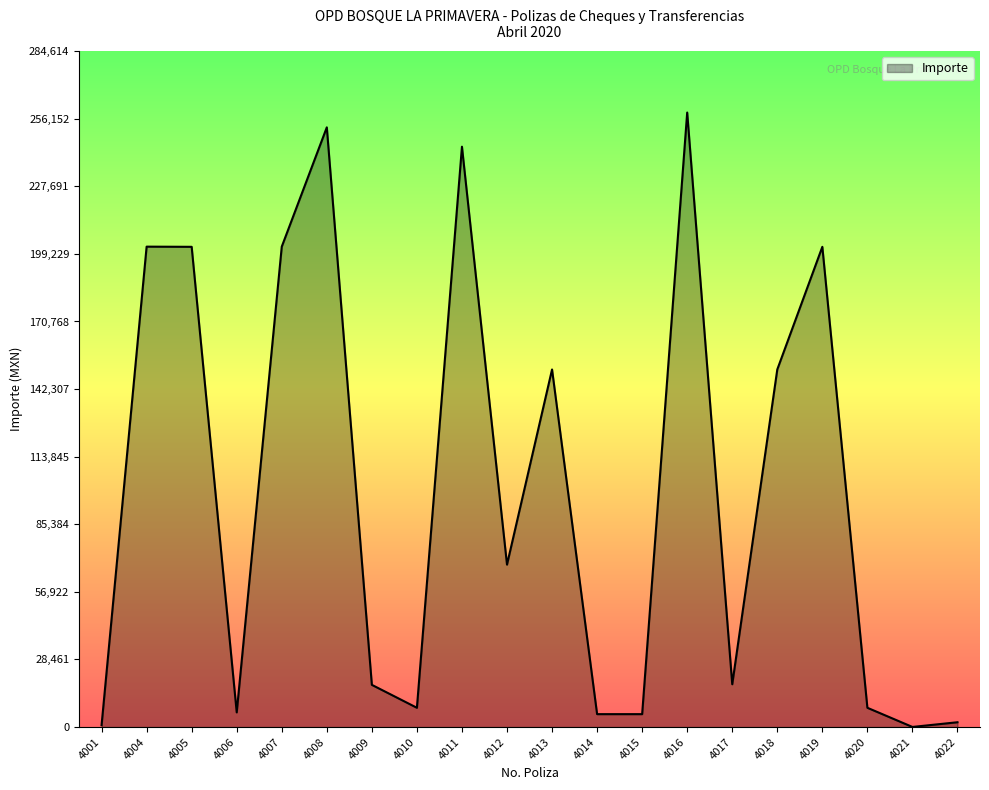

Count the number of data series in this chart.

1